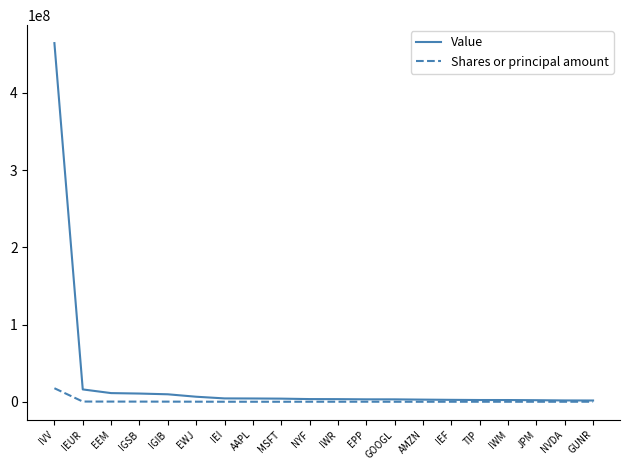

Rank the series by their average value, from lowest to highest.

Shares or principal amount, Value